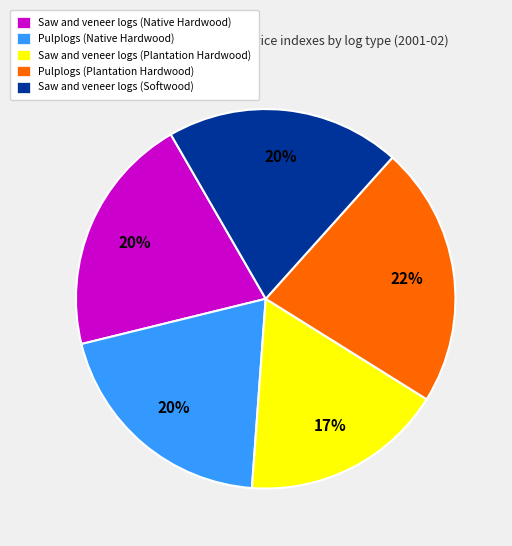

Which slice is the largest?

Pulplogs (Plantation Hardwood)